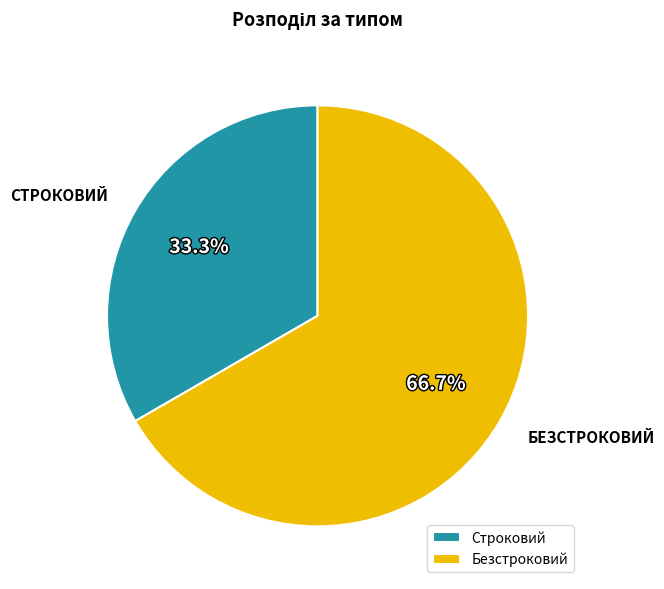

Which has a higher value, Безстроковий or Строковий?

Безстроковий